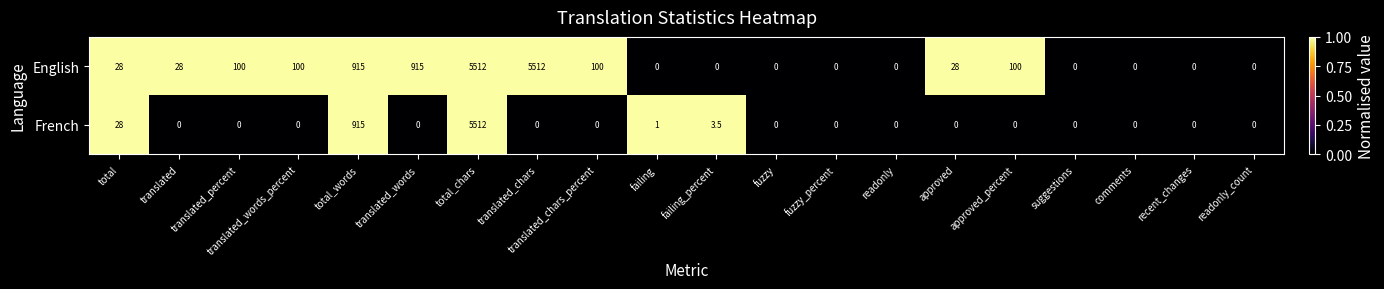

The value of French at translated_chars is 3725.5. True or false?

False